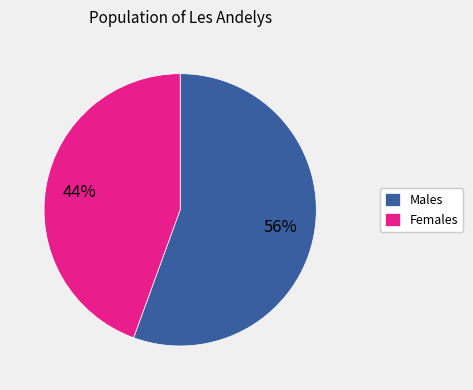

Is there any slice that represents more than half of the pie?

Yes